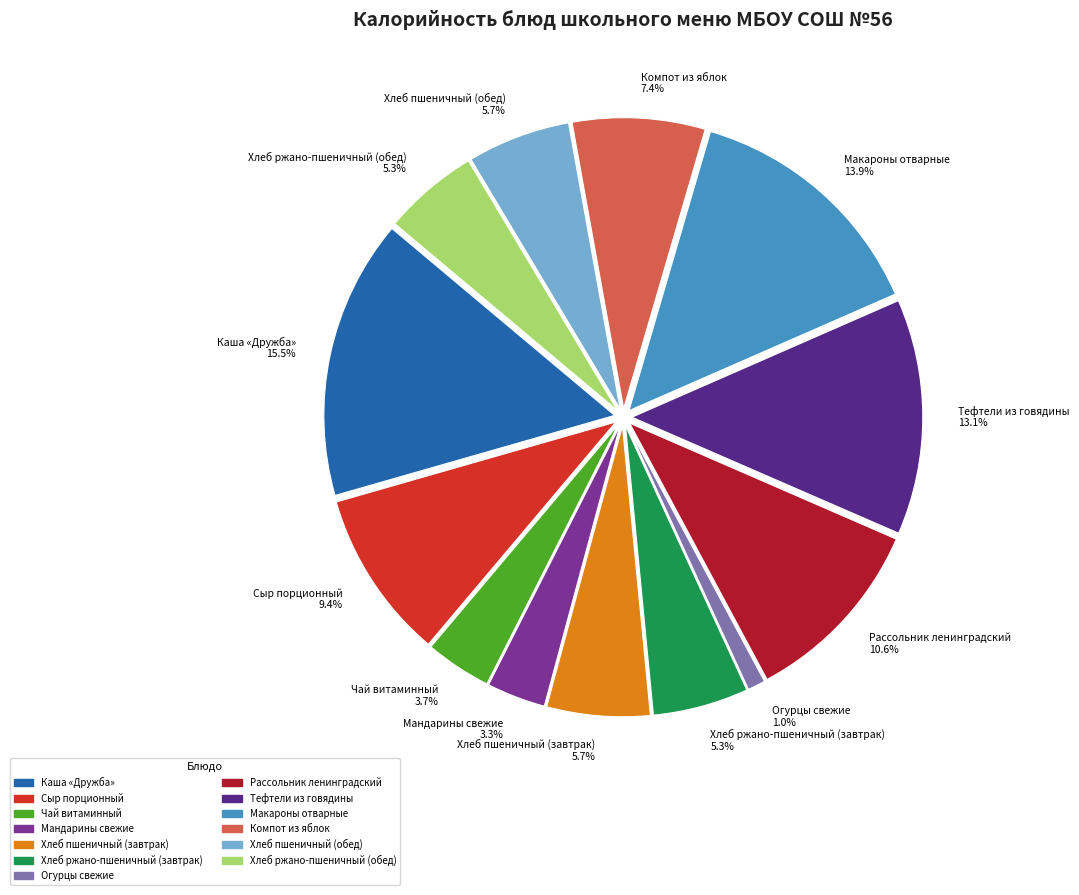

The Хлеб ржано-пшеничный (завтрак) slice represents 5% of the pie. True or false?

True